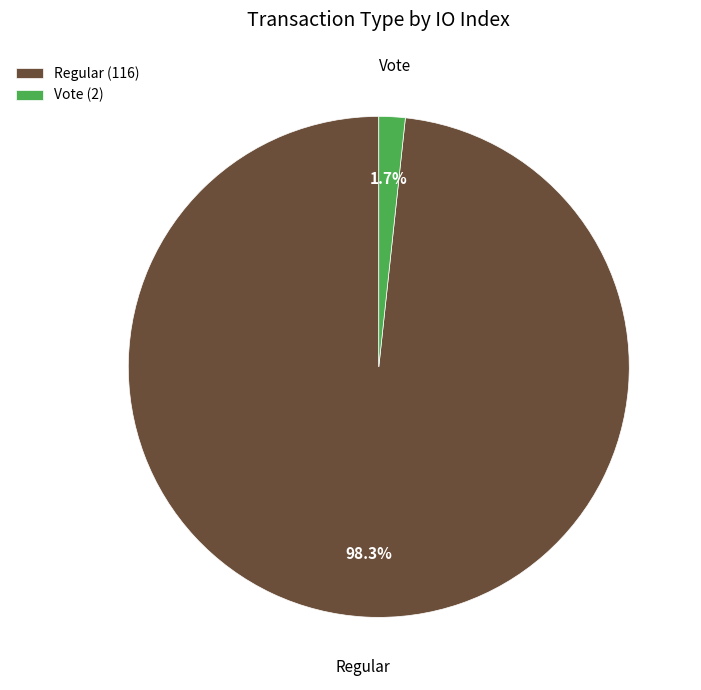

Is it true that Vote is 11% of the pie?

False